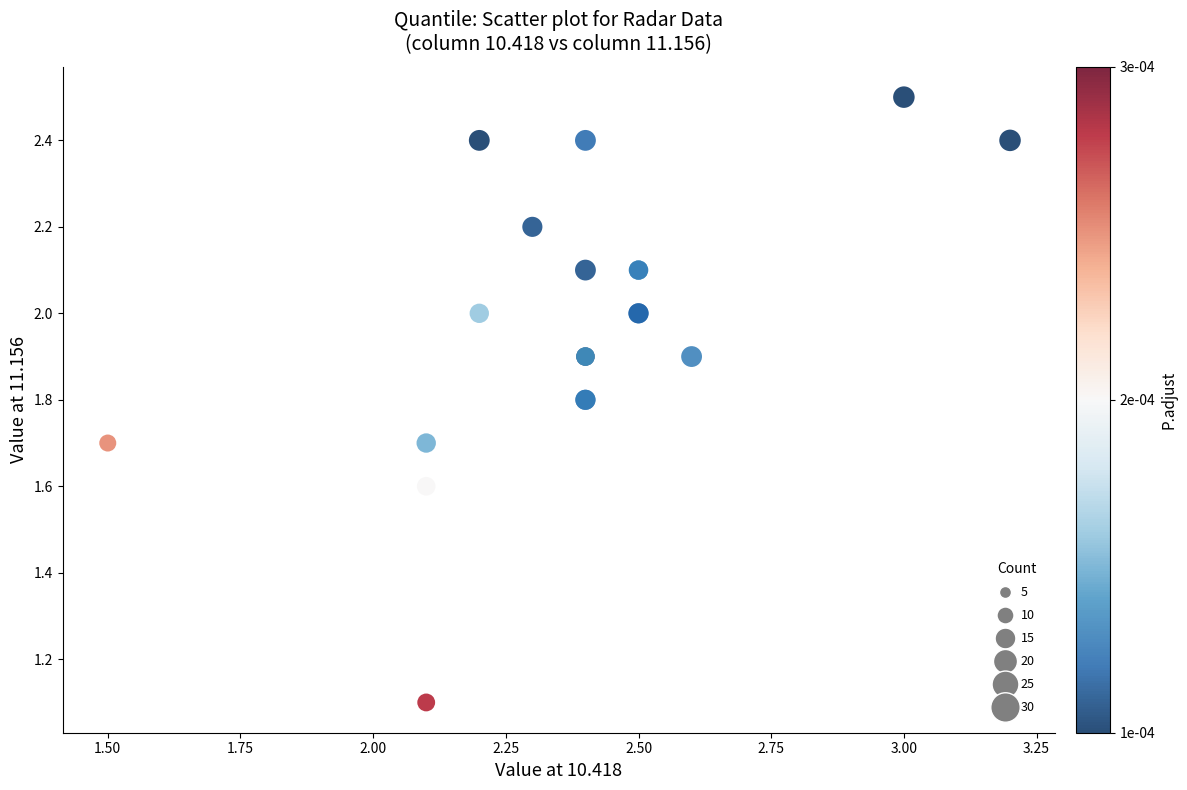

What Y value in the scatter plot is closest to 1?

1.1